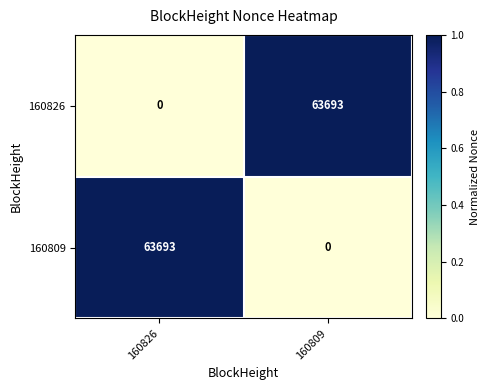

What is the total value across all series at 160809?

63693